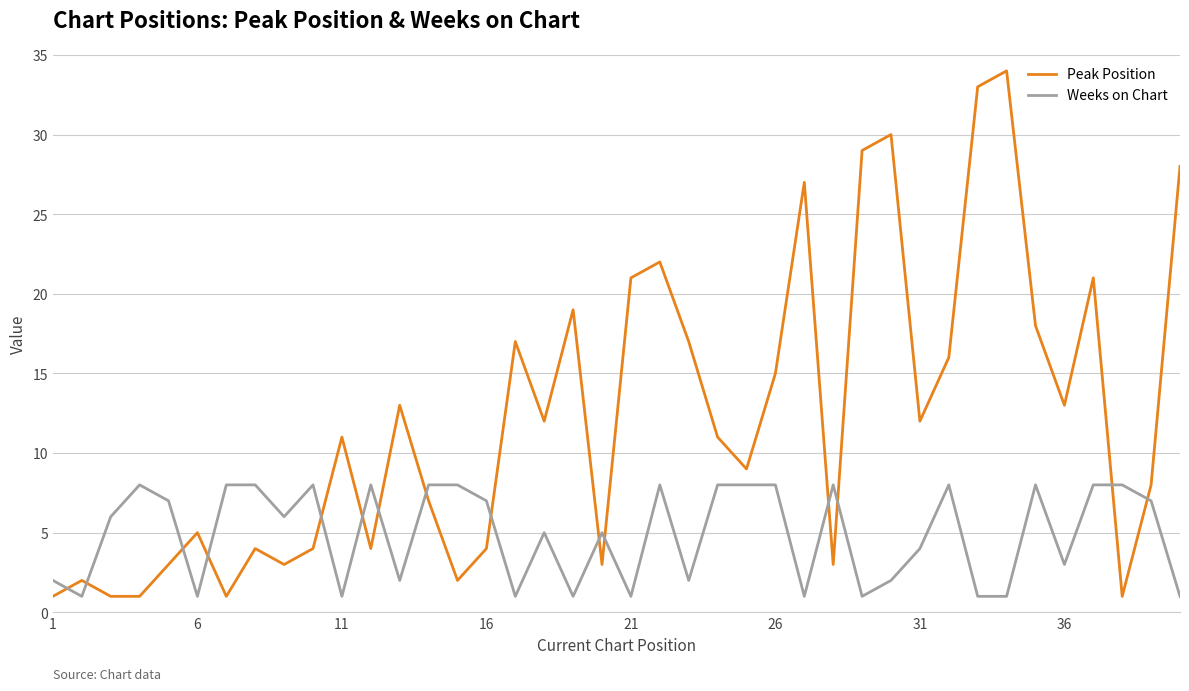

Rank the series by their average value, from highest to lowest.

Peak Position, Weeks on Chart